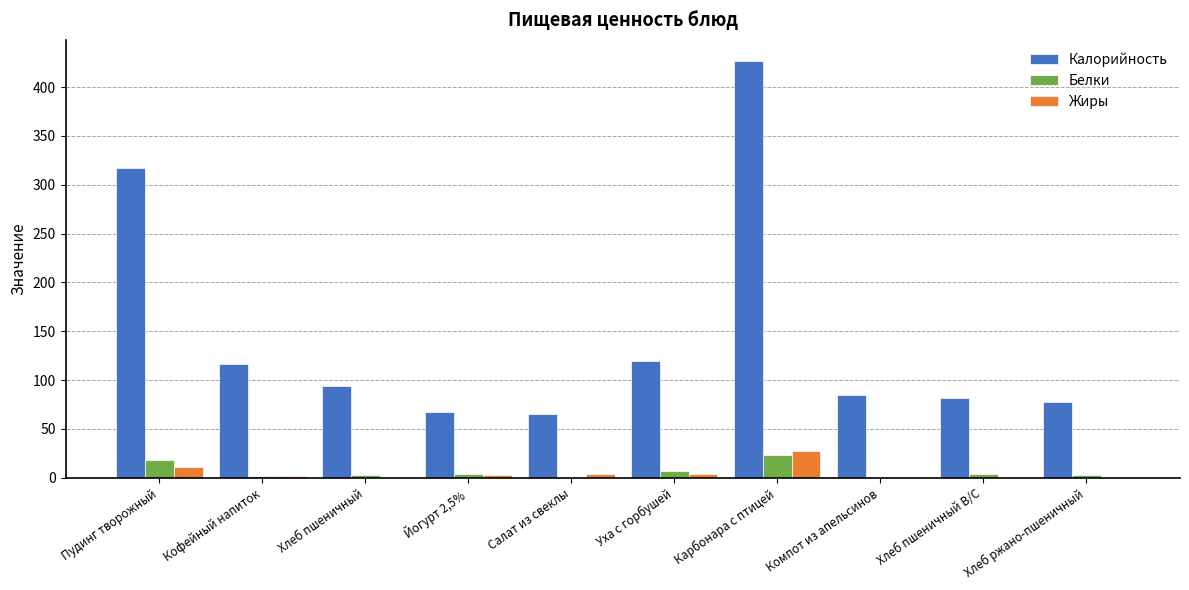

What is the average value of the Белки series?

6.5